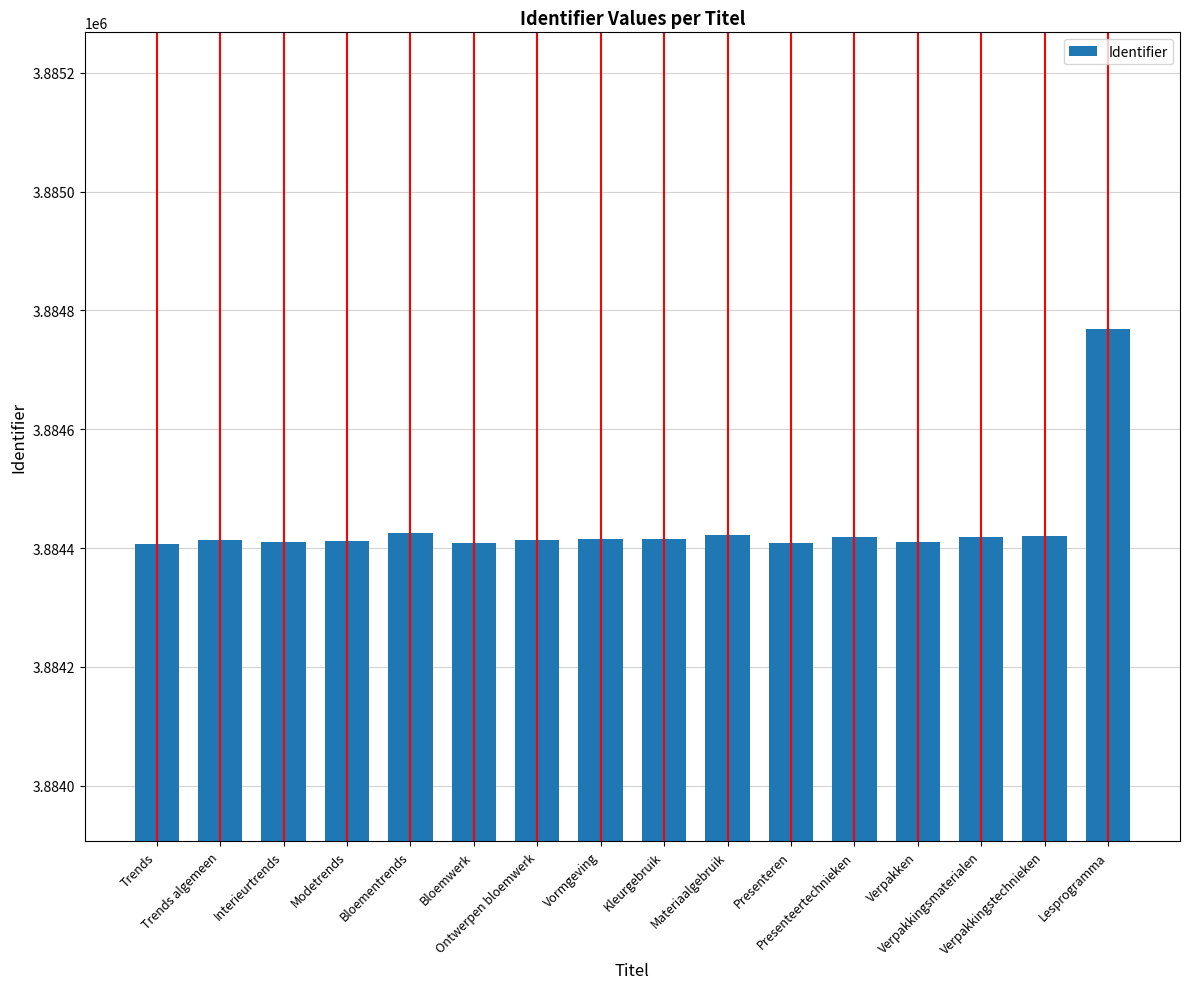

Which has a higher value, Trends or Verpakkingsmaterialen?

Verpakkingsmaterialen